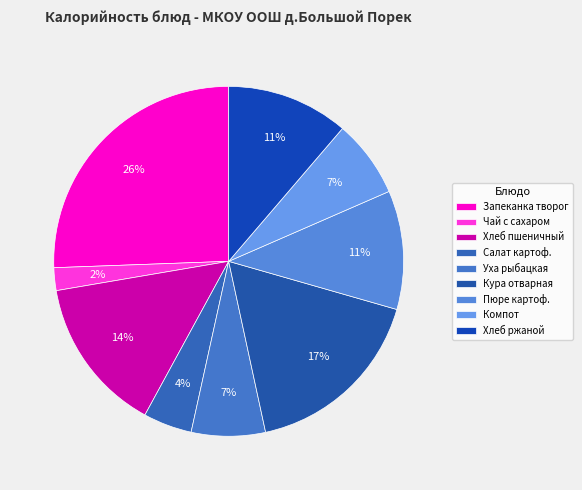

To the nearest percent, what portion does Хлеб пшеничный represent?

14%